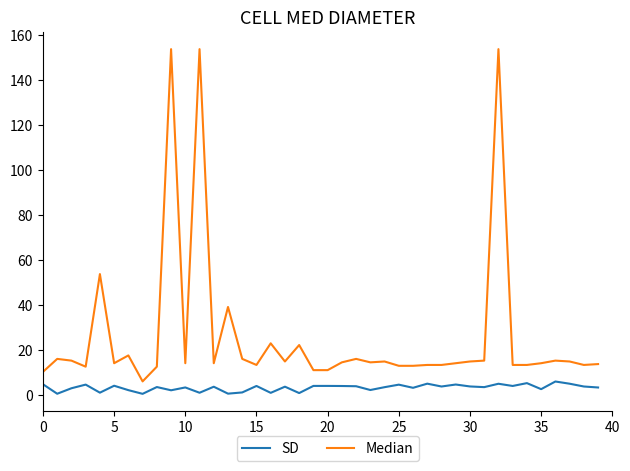

What is the difference between the maximum and minimum values in the Median series?

147.7